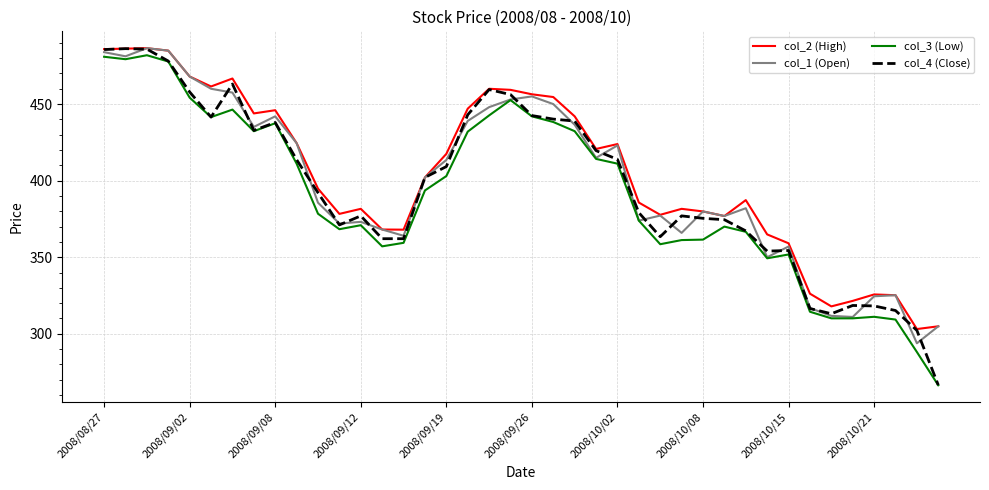

What are all the series names shown in the legend?

col_2 (High), col_1 (Open), col_3 (Low), col_4 (Close)